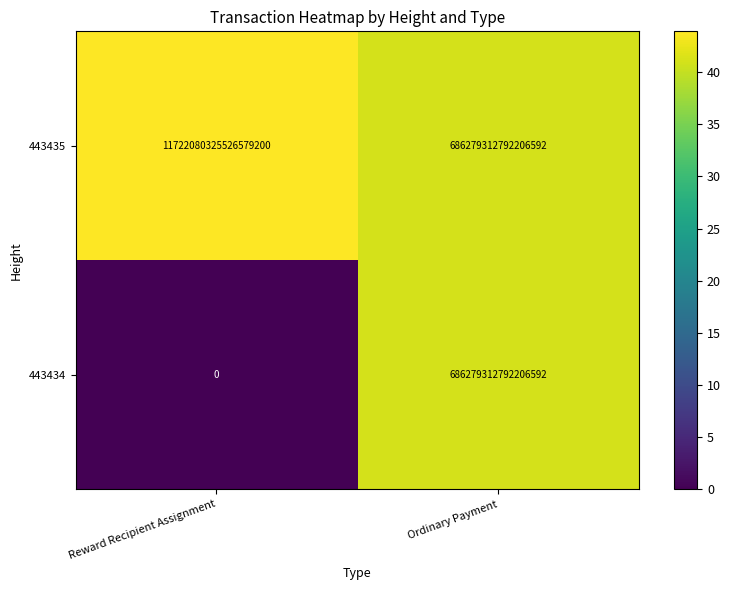

At which category is the sum across all series the highest?

Reward Recipient Assignment